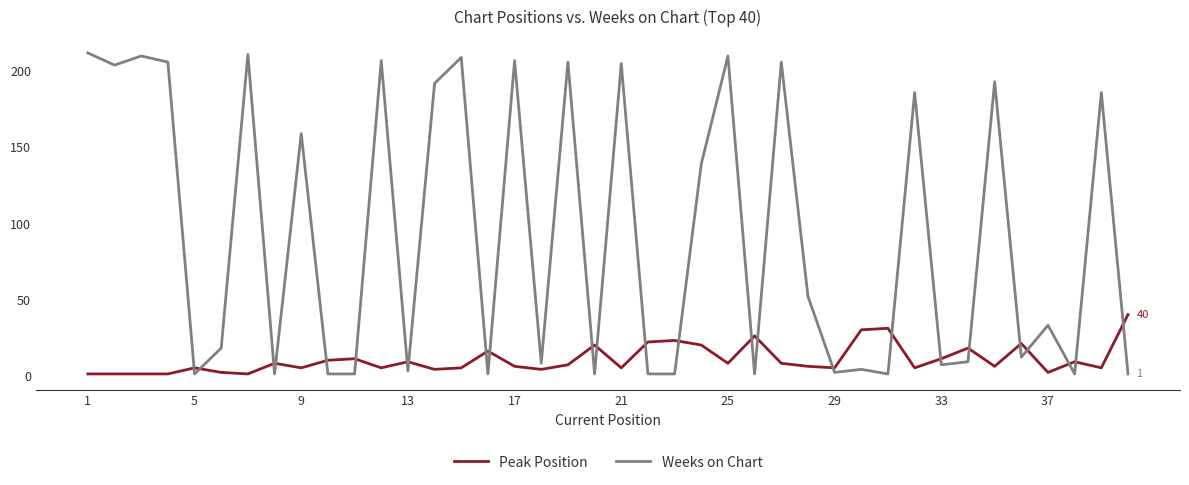

What is the difference between the maximum and minimum values in the Weeks on Chart series?

211